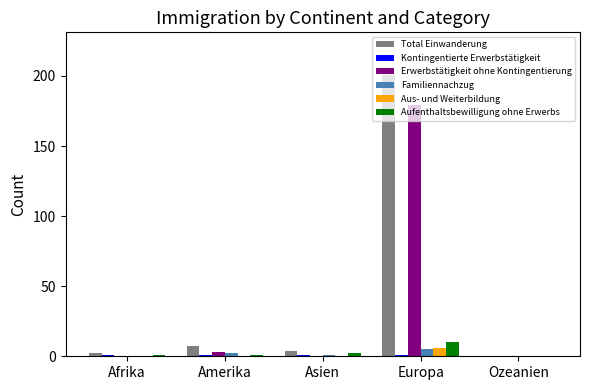

True or false: Total Einwanderung has a value of 7 at Amerika.

True